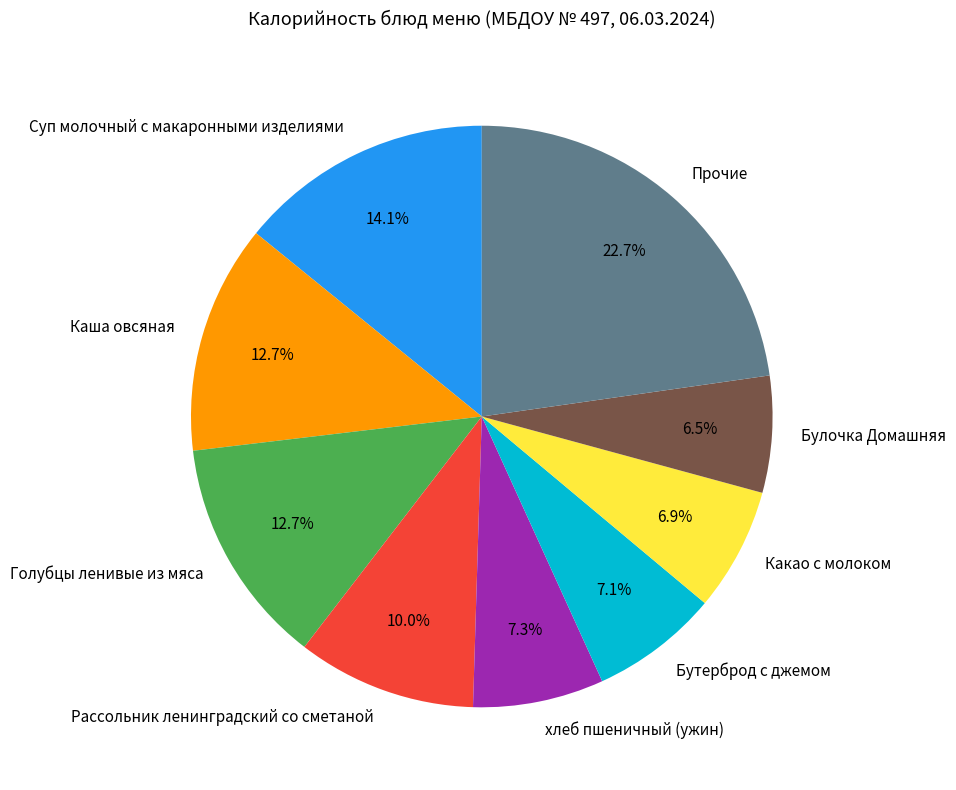

What is the largest slice in the pie chart?

Прочие